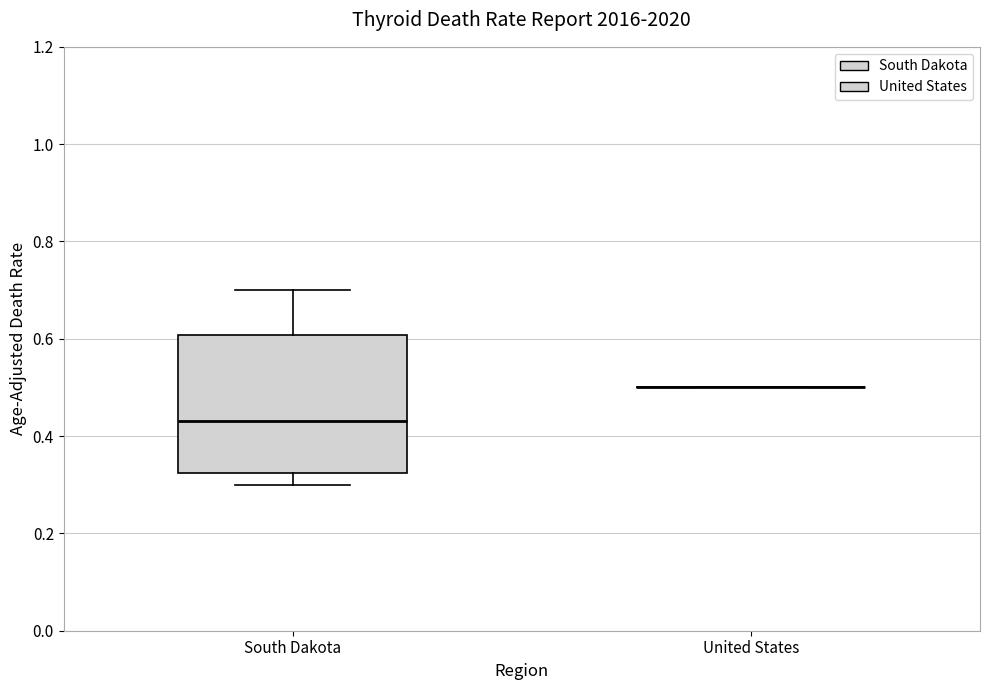

Reading left to right, read every box against the y-axis: the position of its median line, the range the box covers, and the ends of its whiskers. The values are not printed on the chart, so give them approximately, as read against the axis.

South Dakota: median 0.44, box 0.32 to 0.60, whiskers 0.30 to 0.70
United States: box collapsed to a line at 0.50, whiskers 0.50 to 0.50